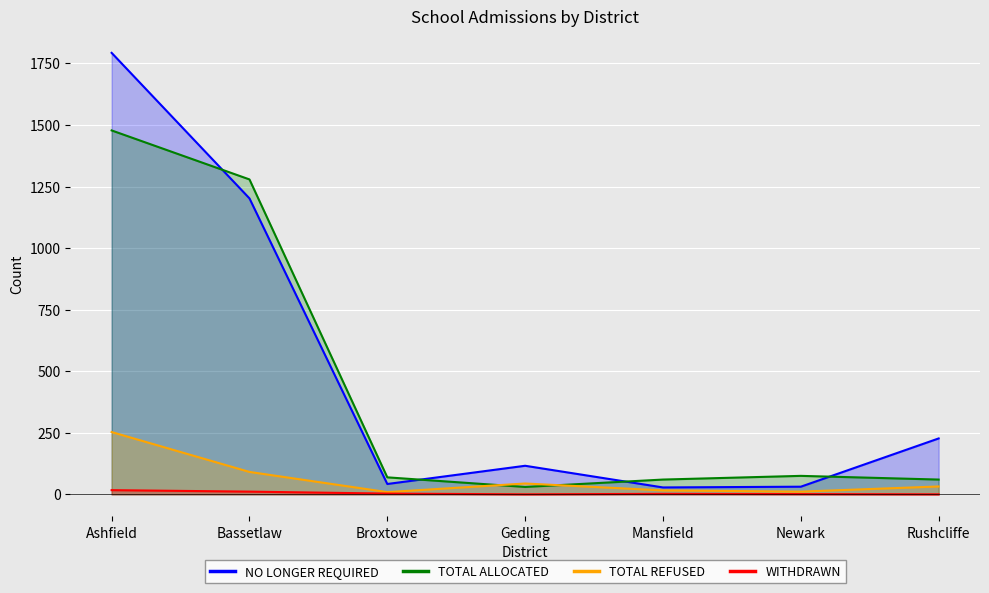

What position from the right is Mansfield?

3